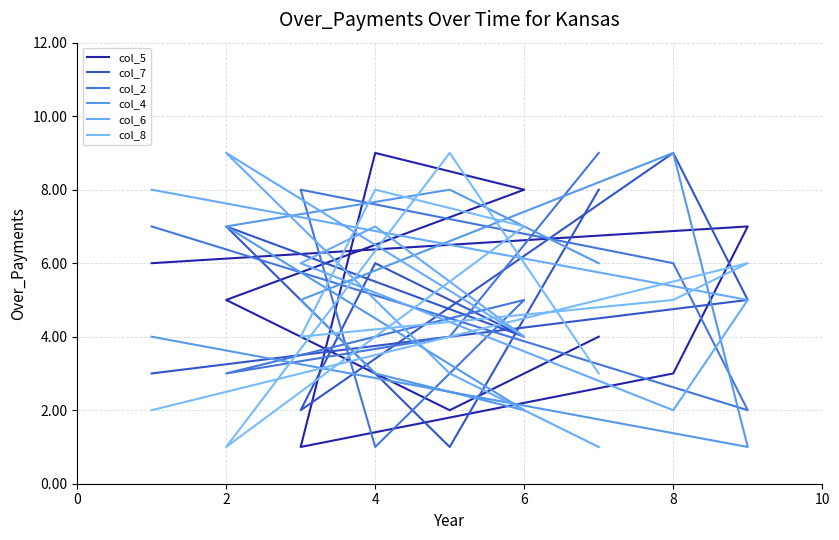

How many values in the col_5 series exceed 5?

4